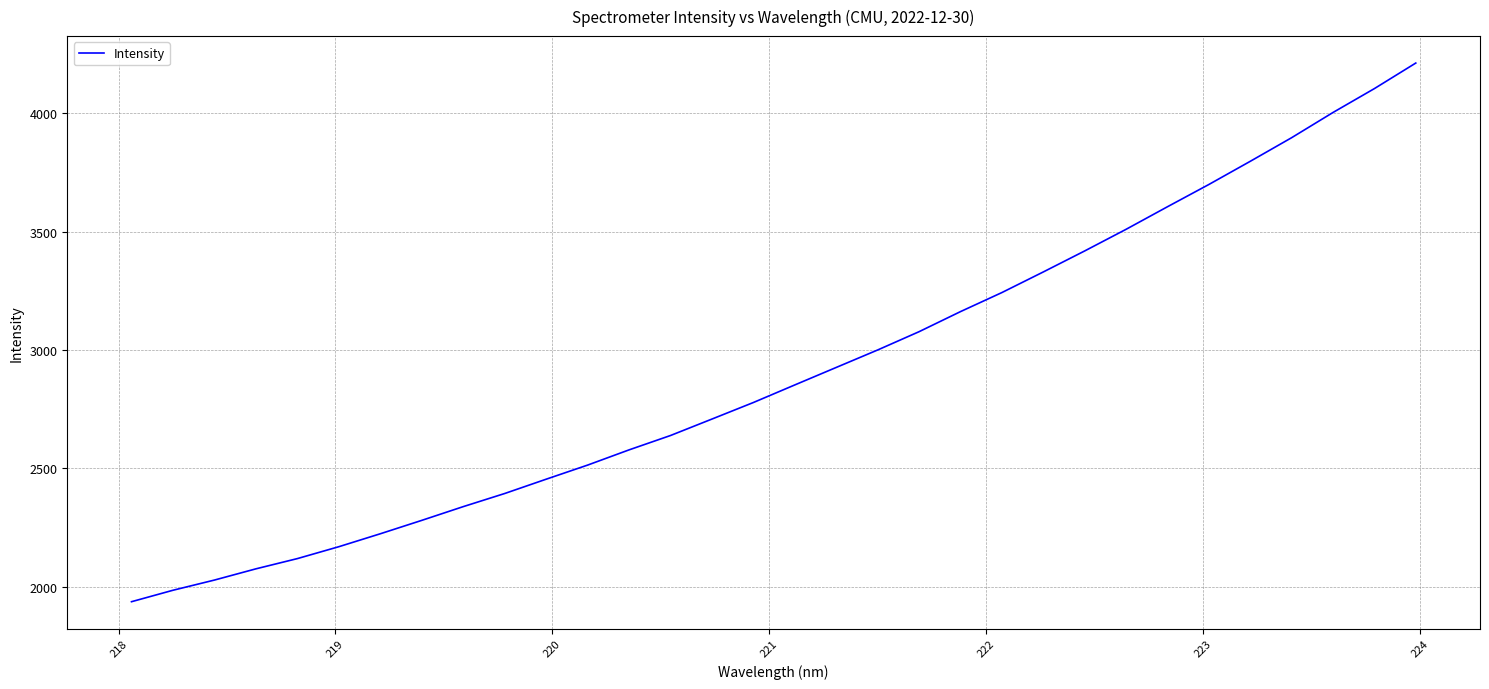

What is the minimum value shown in the chart?

1936.3